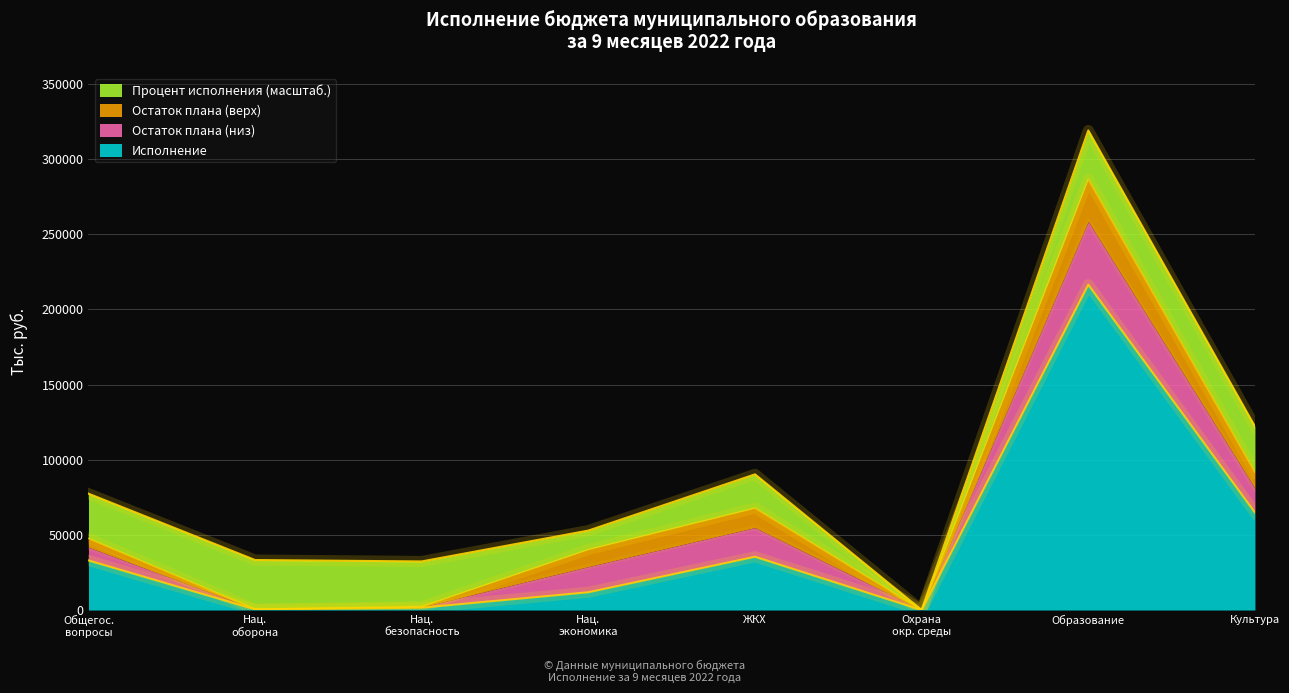

At which category is the sum across all series the highest?

Образование